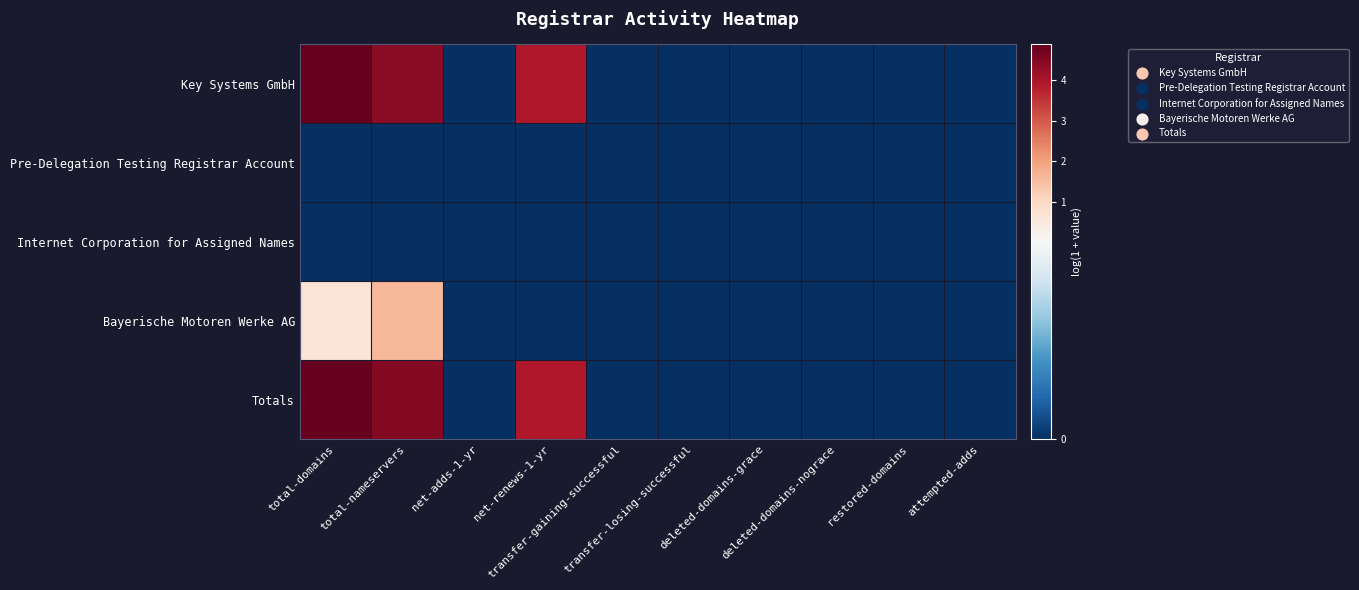

Reading left to right, what are all the values shown in this chart?

Key Systems GmbH: total-domains=4.9	total-nameservers=4.4	net-adds-1-yr=0.0	net-renews-1-yr=3.9	transfer-gaining-successful=0.0	transfer-losing-successful=0.0	deleted-domains-grace=0.0	deleted-domains-nograce=0.0	restored-domains=0.0	attempted-adds=0.0
Pre-Delegation Testing Registrar Account: total-domains=0.0	total-nameservers=0.0	net-adds-1-yr=0.0	net-renews-1-yr=0.0	transfer-gaining-successful=0.0	transfer-losing-successful=0.0	deleted-domains-grace=0.0	deleted-domains-nograce=0.0	restored-domains=0.0	attempted-adds=0.0
Internet Corporation for Assigned Names: total-domains=0.0	total-nameservers=0.0	net-adds-1-yr=0.0	net-renews-1-yr=0.0	transfer-gaining-successful=0.0	transfer-losing-successful=0.0	deleted-domains-grace=0.0	deleted-domains-nograce=0.0	restored-domains=0.0	attempted-adds=0.0
Bayerische Motoren Werke AG: total-domains=0.7	total-nameservers=1.6	net-adds-1-yr=0.0	net-renews-1-yr=0.0	transfer-gaining-successful=0.0	transfer-losing-successful=0.0	deleted-domains-grace=0.0	deleted-domains-nograce=0.0	restored-domains=0.0	attempted-adds=0.0
Totals: total-domains=4.9	total-nameservers=4.5	net-adds-1-yr=0.0	net-renews-1-yr=3.9	transfer-gaining-successful=0.0	transfer-losing-successful=0.0	deleted-domains-grace=0.0	deleted-domains-nograce=0.0	restored-domains=0.0	attempted-adds=0.0